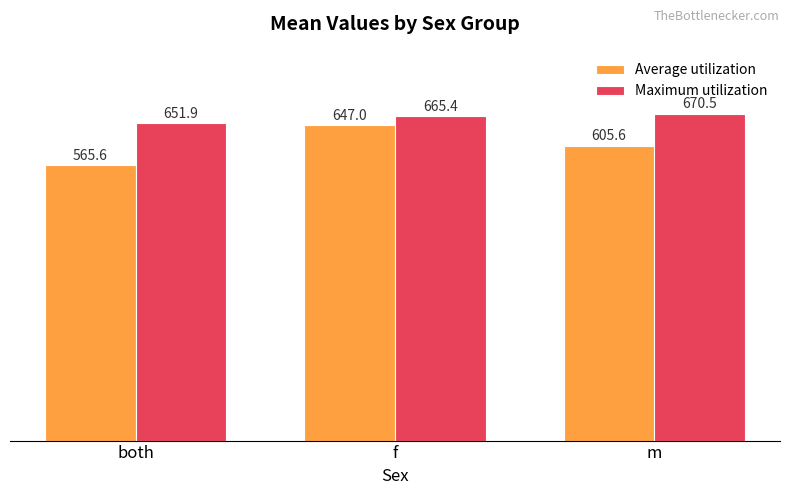

Reading right to left, transcribe all the data shown in this chart.

Average utilization: 605.6	647.0	565.6
Maximum utilization: 670.5	665.4	651.9